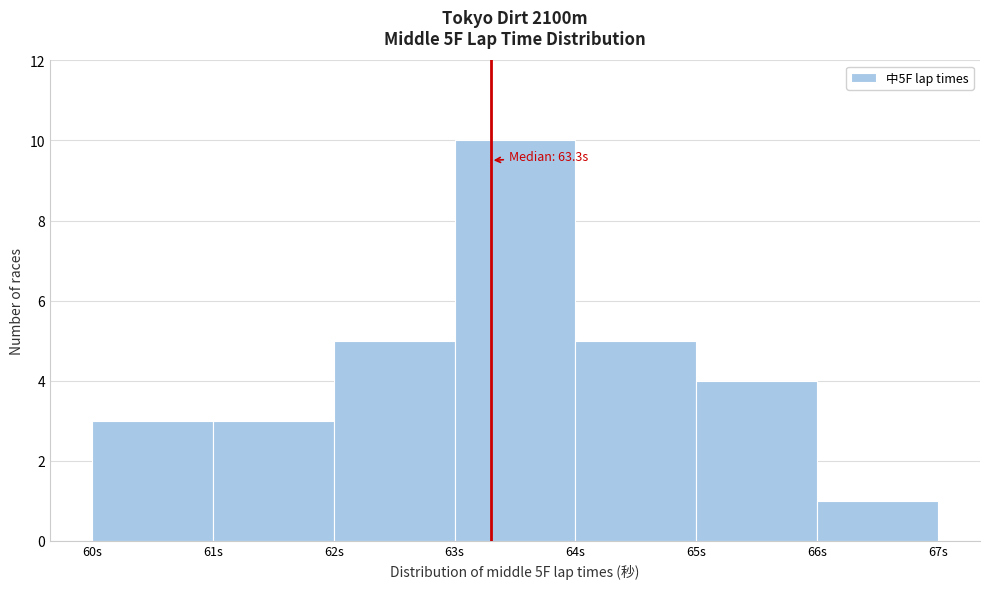

Which range on the x-axis has the tallest bar?

63 to 64